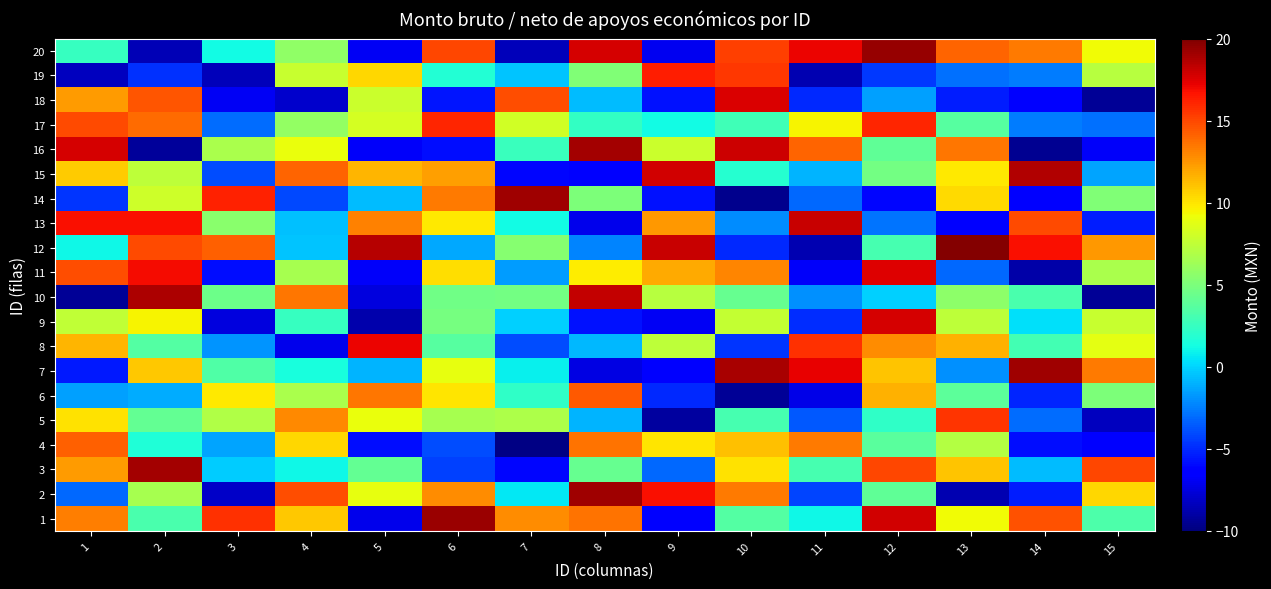

What is the total value across all series at 9?

71.6